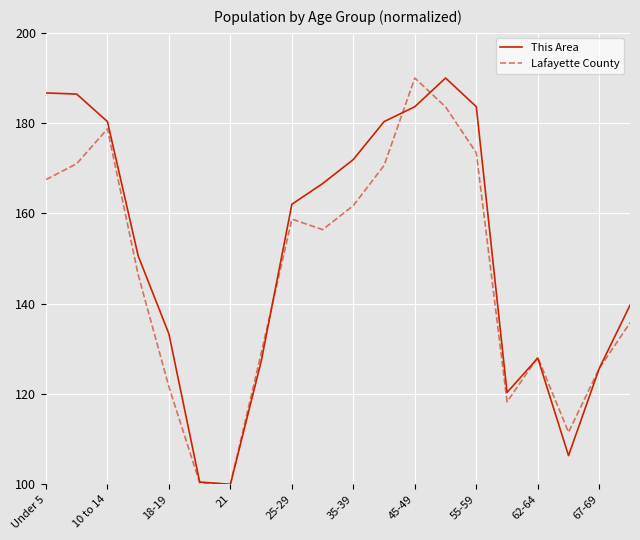

List the series in order of their overall mean, highest first.

This Area, Lafayette County